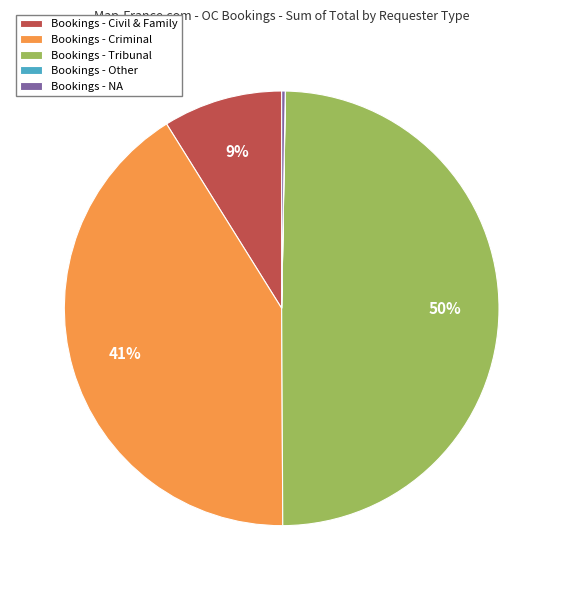

Which has a higher value, Bookings - Criminal or Bookings - Tribunal?

Bookings - Tribunal